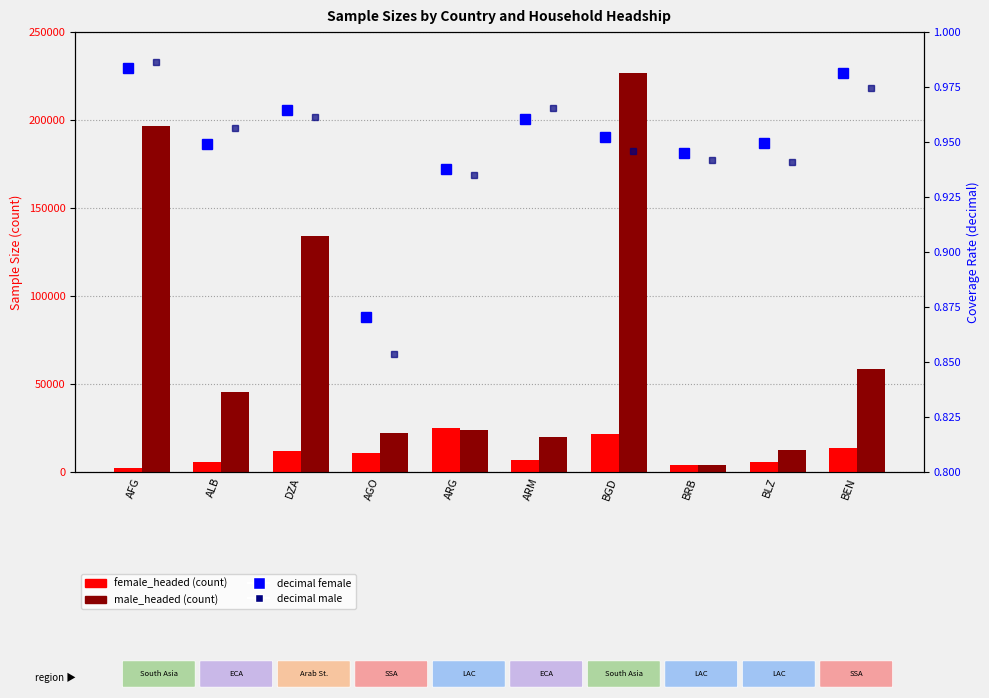

How many groups of bars are there?

10